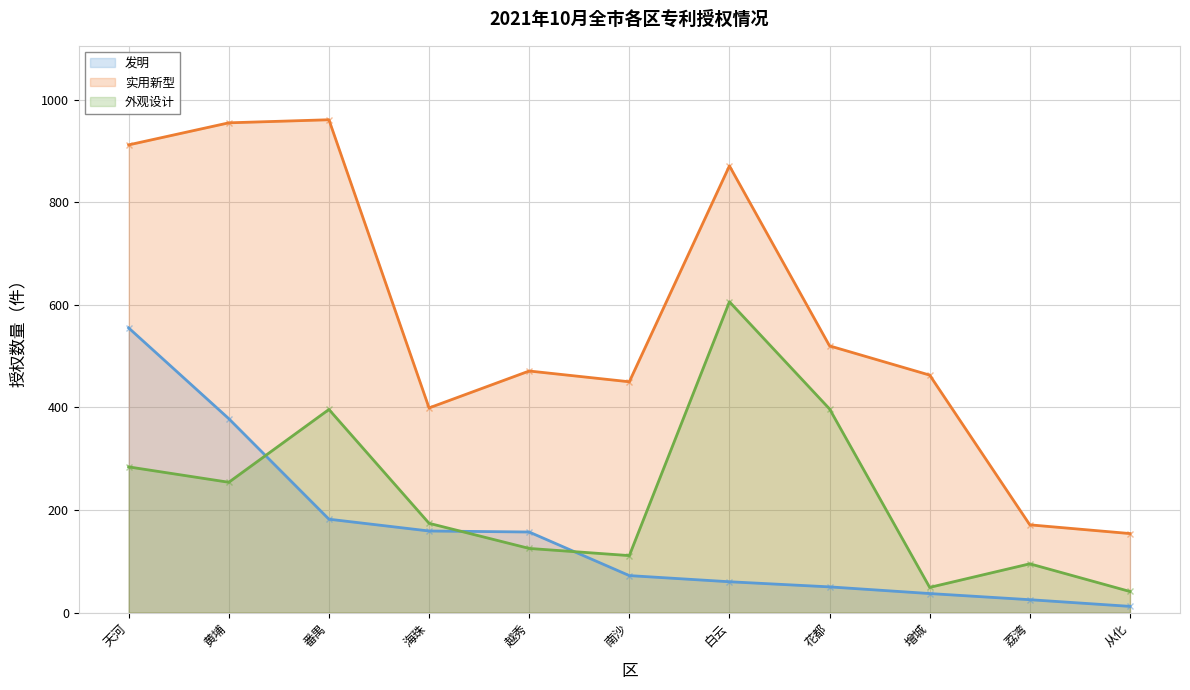

Where does the 发明 series first go above 72?

天河